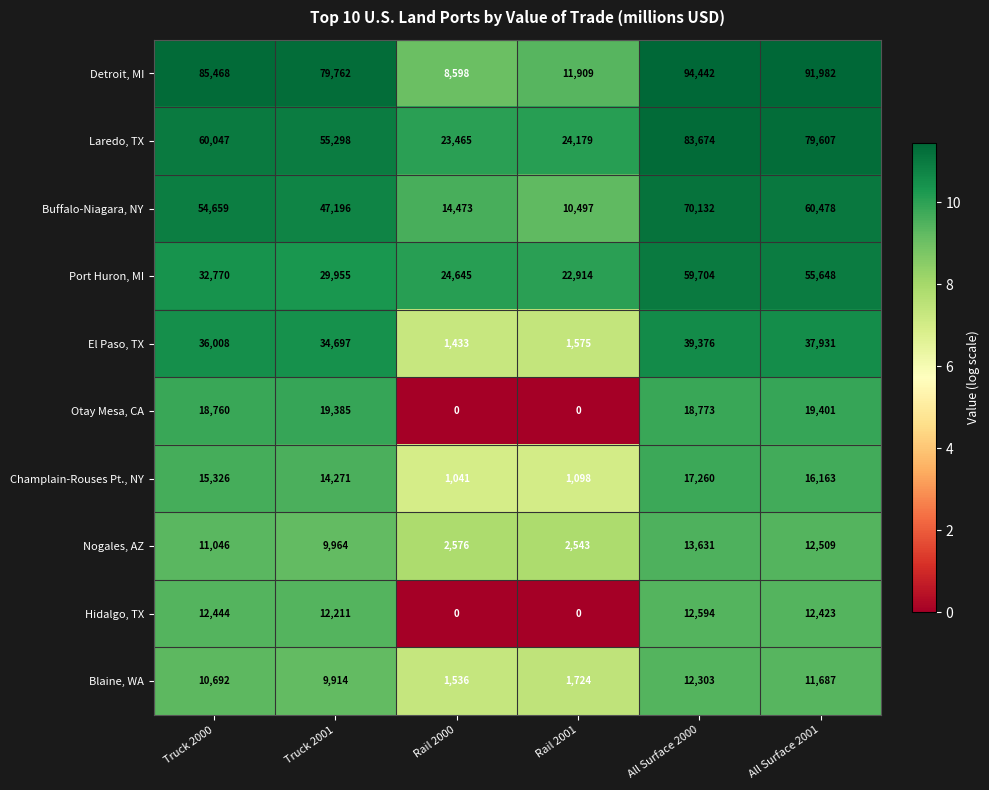

What is the difference between the highest and lowest values at Rail 2001?

24179